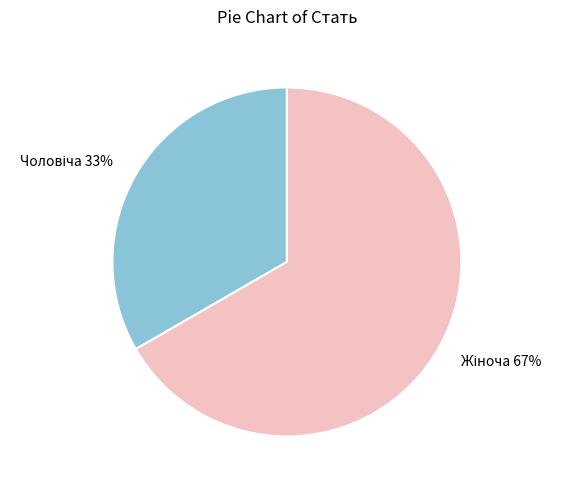

Is there a majority slice in this chart?

Yes